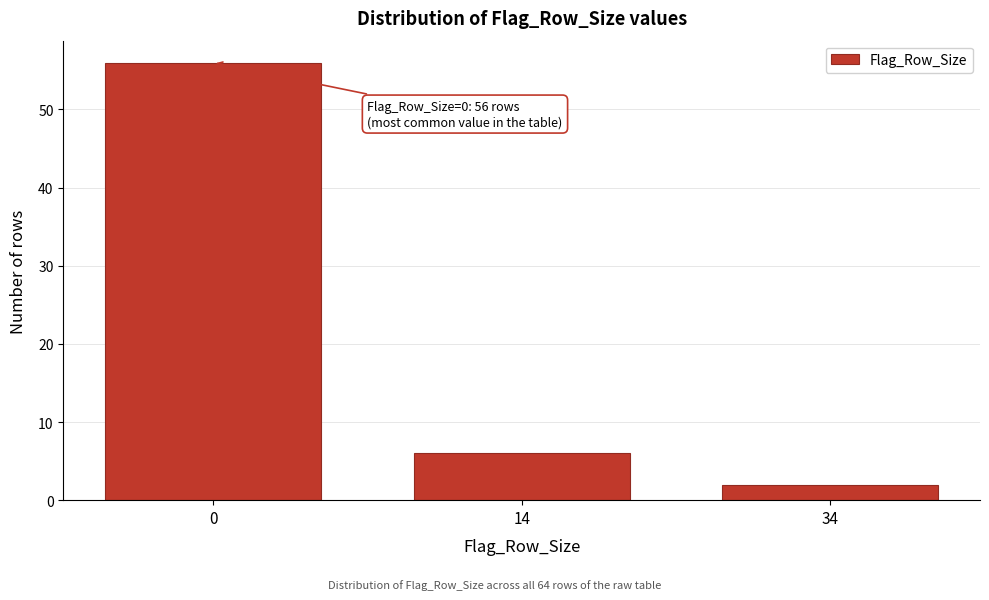

Reading left to right, what are all the values shown in this chart?

56	6	2